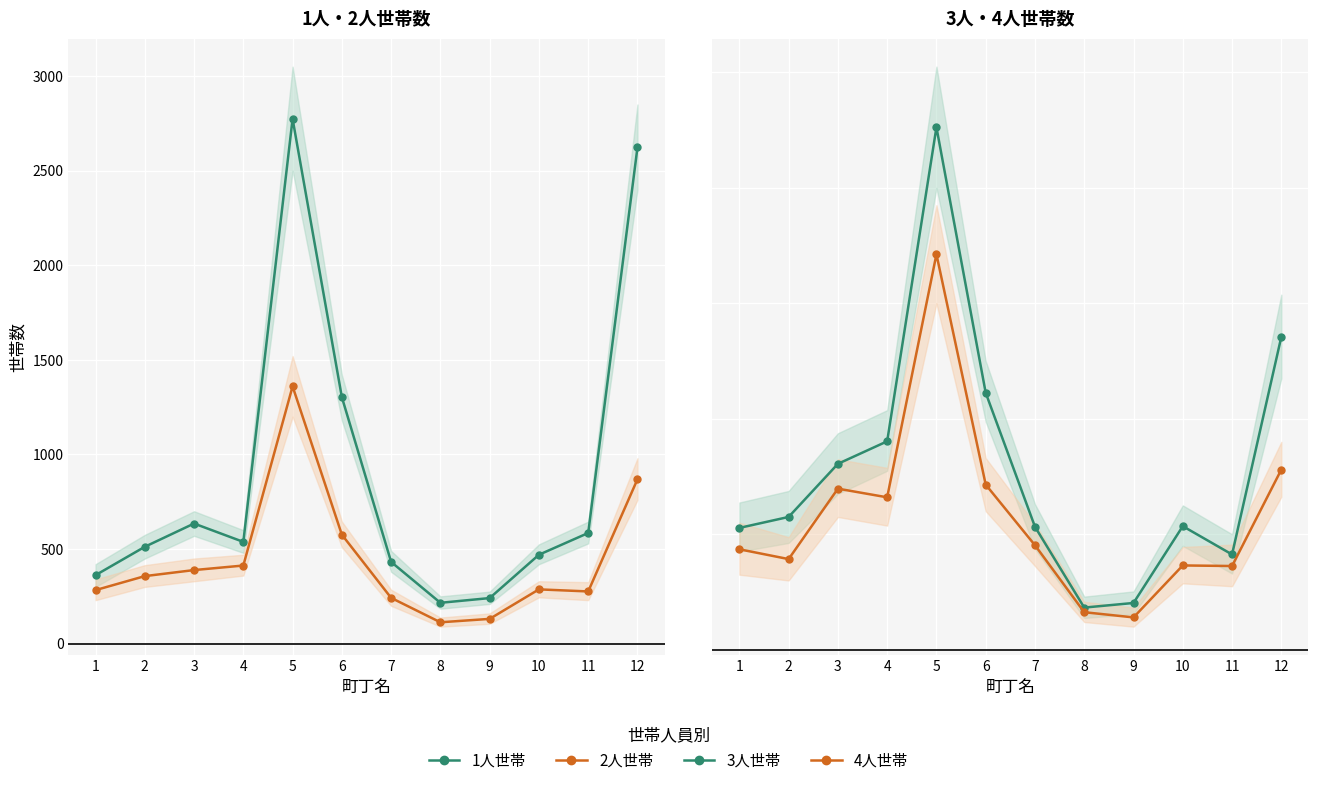

How many interior local valleys does the 4人 series have?

4